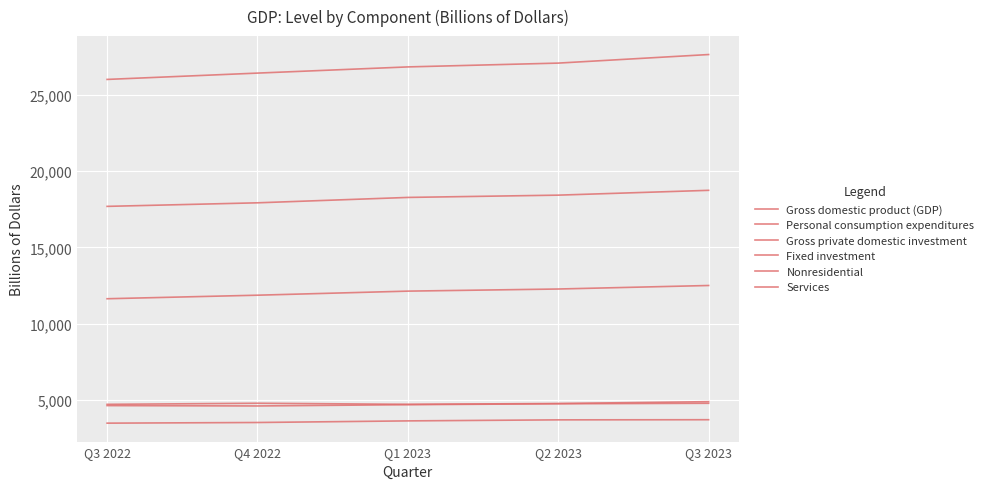

Between Q2 2023 and Q3 2023, which series saw the biggest shift?

Gross domestic product (GDP)